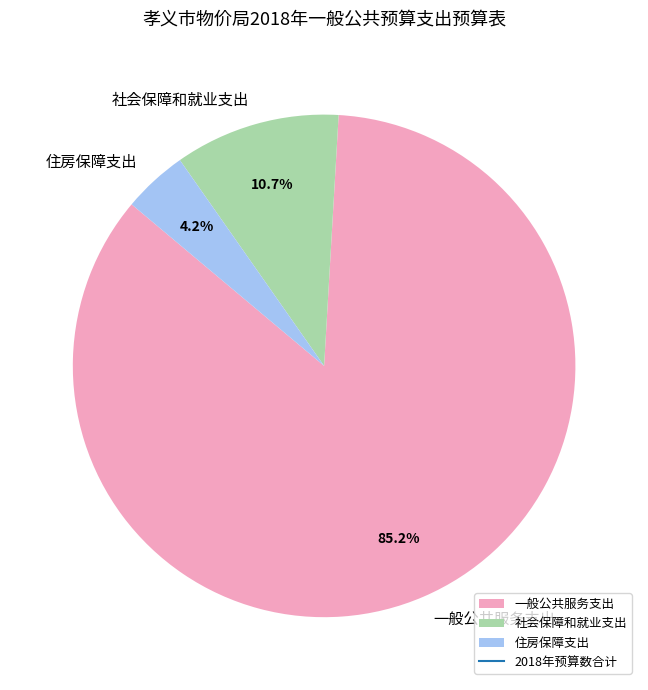

To the nearest percent, what percentage of the pie is 一般公共服务支出?

85%